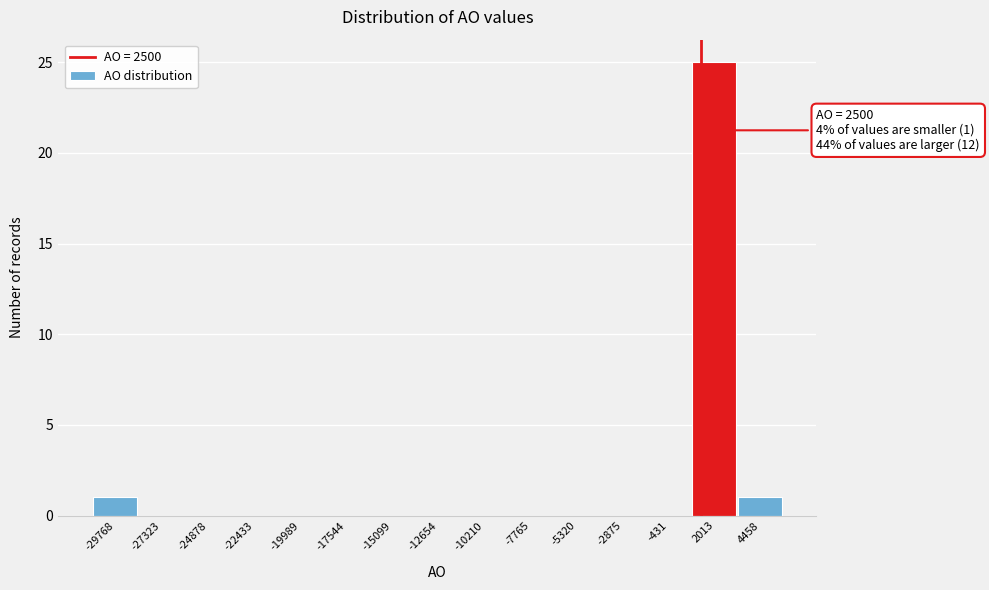

Reading right to left, extract all data points from this chart.

4458=1	2013=25	-431=0	-2875=0	-5320=0	-7765=0	-10210=0	-12654=0	-15099=0	-17544=0	-19989=0	-22433=0	-24878=0	-27323=0	-29768=1